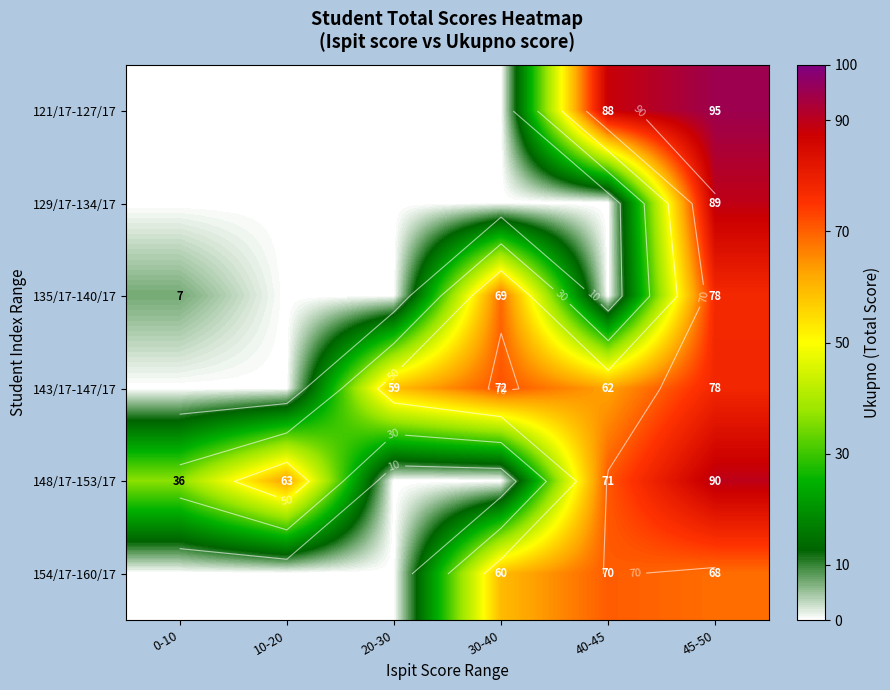

At which category is the sum across all series the highest?

45-50